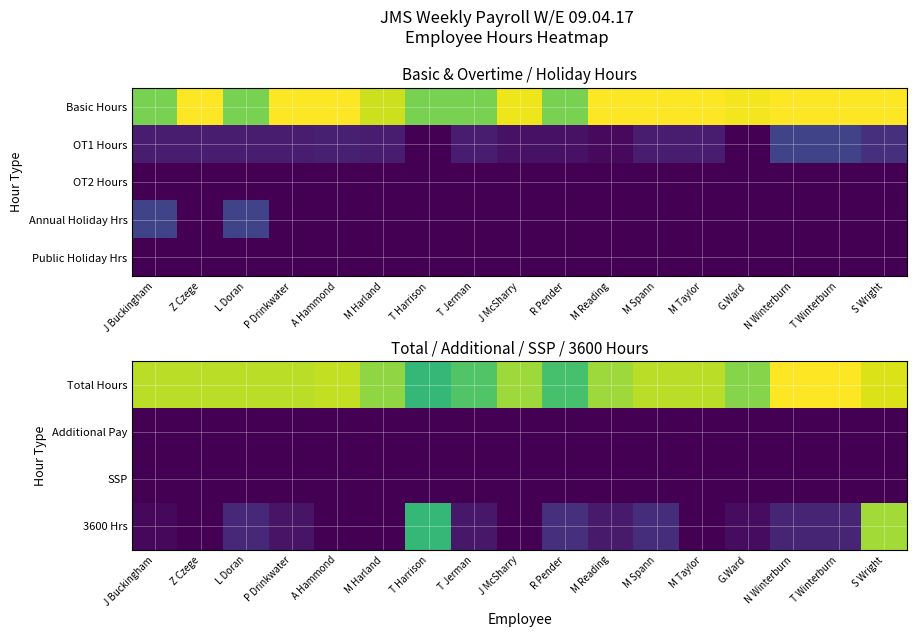

How many categories are shown in the chart?

17